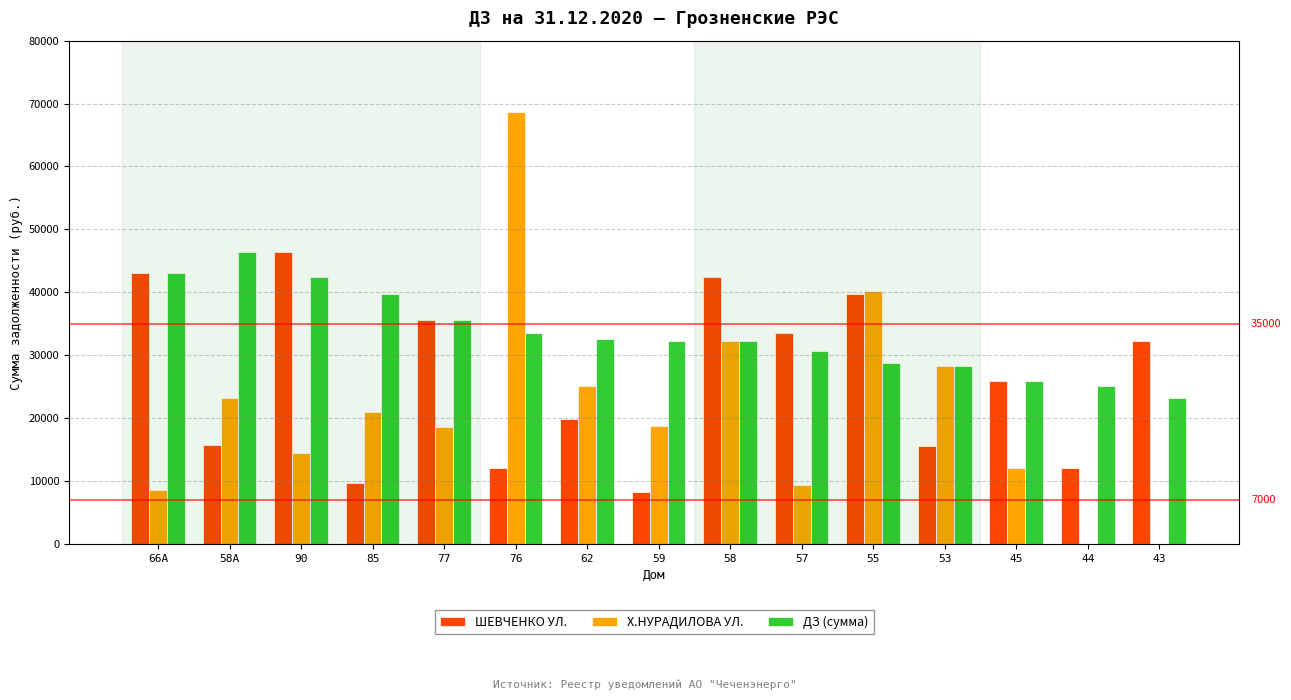

Is the value of ШЕВЧЕНКО УЛ. at 66А greater than the value of Х.НУРАДИЛОВА УЛ. at 45?

Yes